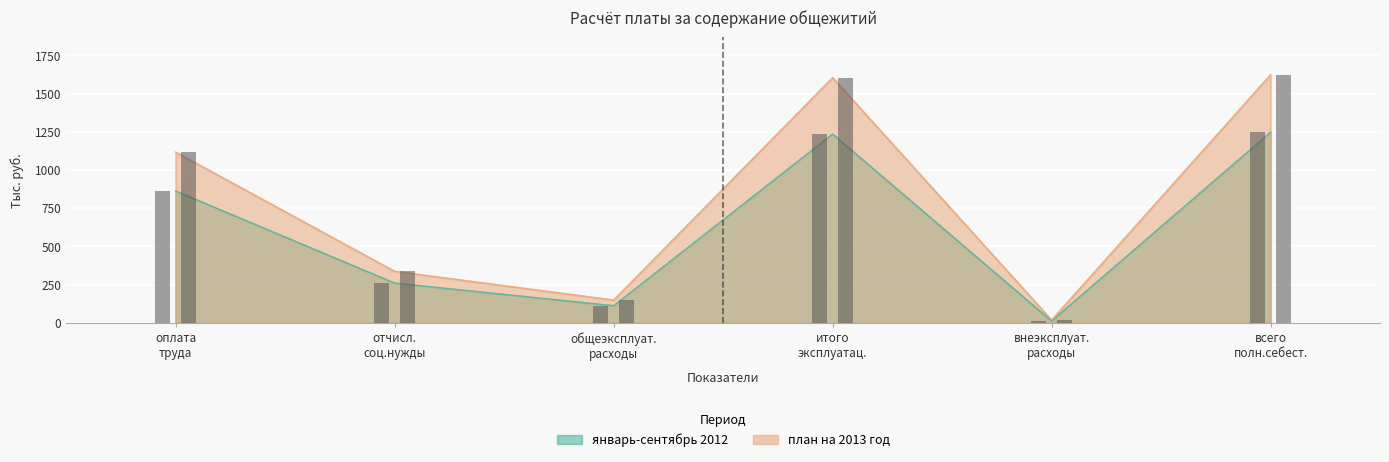

What is the label of the 3rd bar from the left?

общеэксплуат. расходы